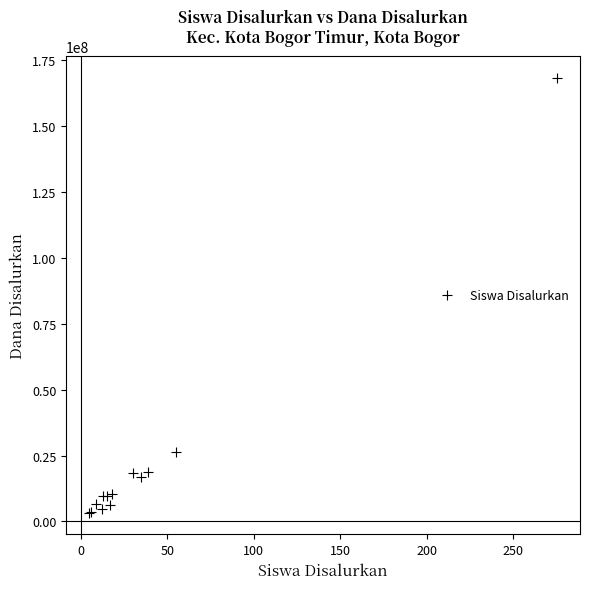

What Y value in the scatter plot is closest to 85875000?

26250000